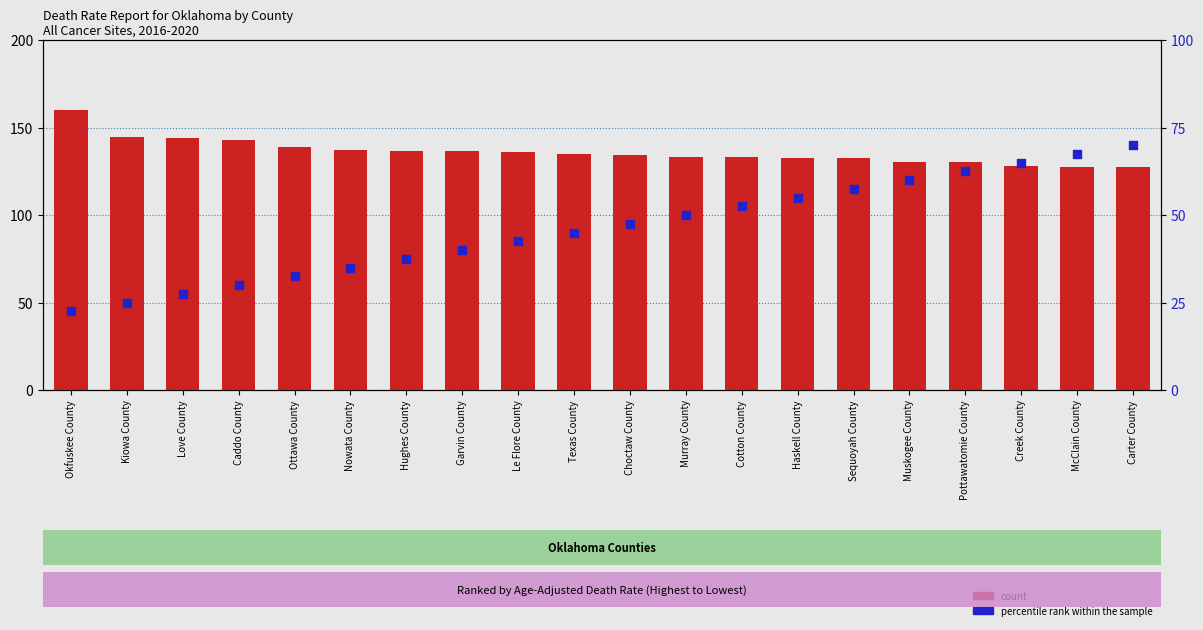

Which series contains the lowest Y value?

percentile rank within the sample